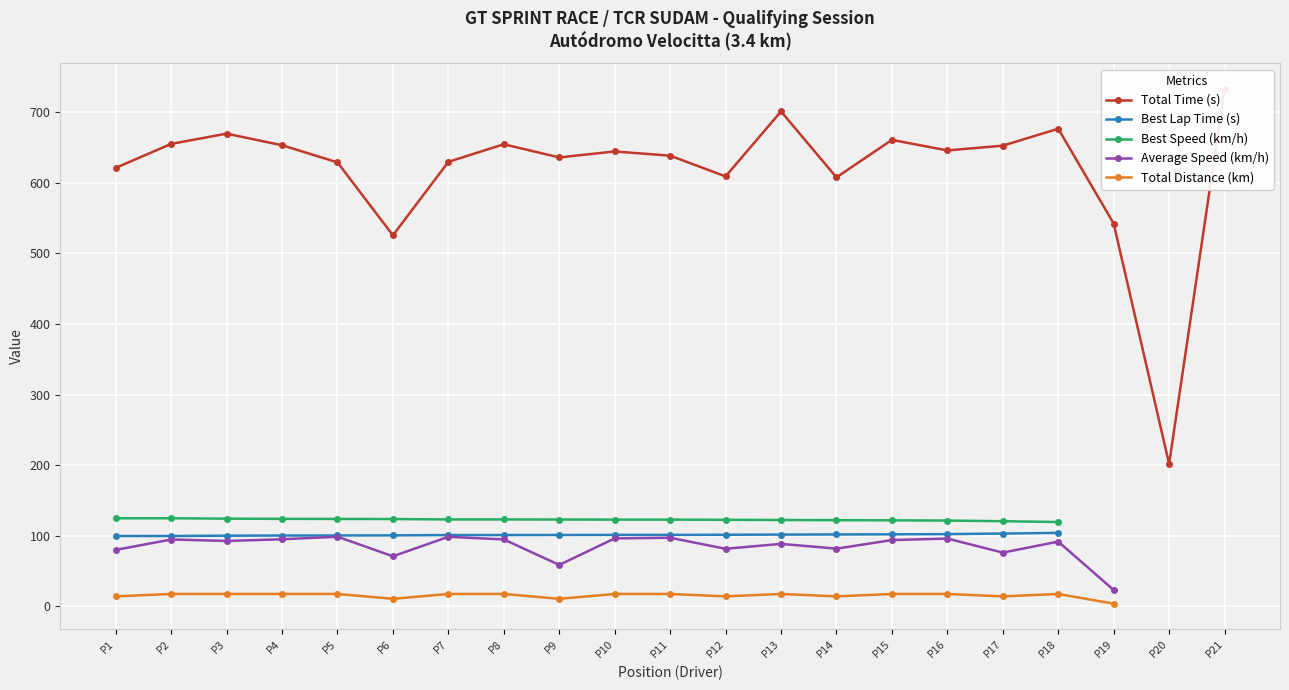

Which series has the widest spread of values?

Total Time (s)